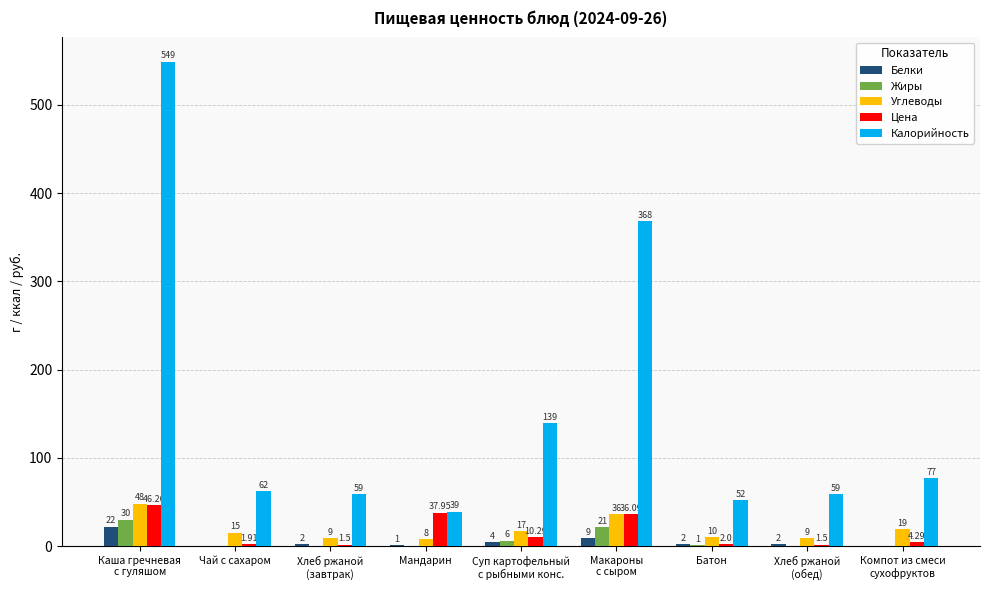

What is the total value across all series at Мандарин?

86.0